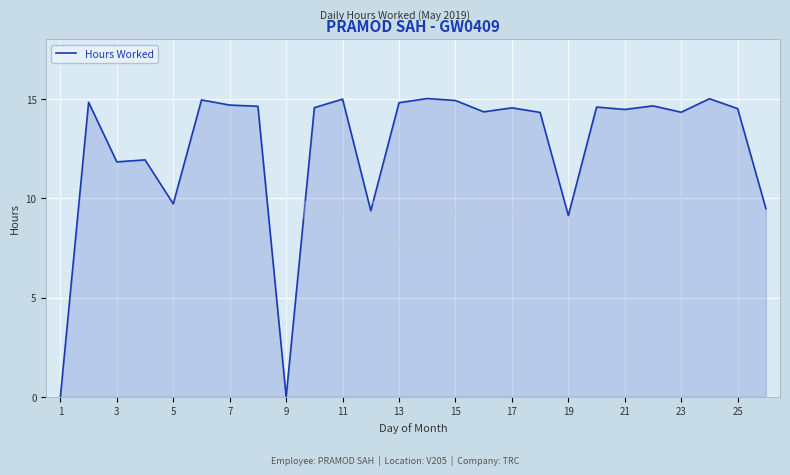

What is the greatest value displayed?

15.0